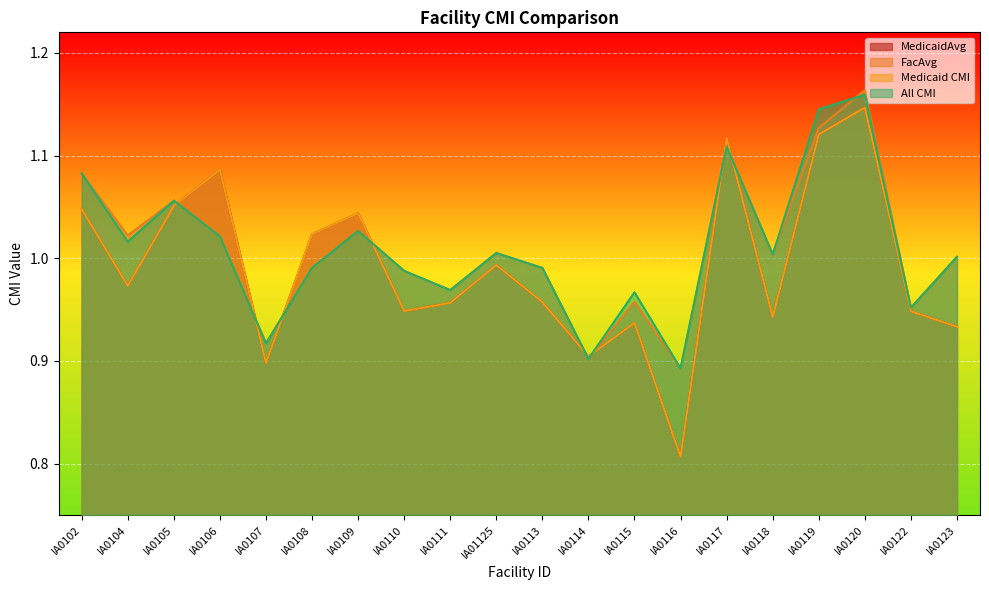

Between which two adjacent categories do FacAvg and Medicaid CMI first intersect?

IA0105 and IA0106